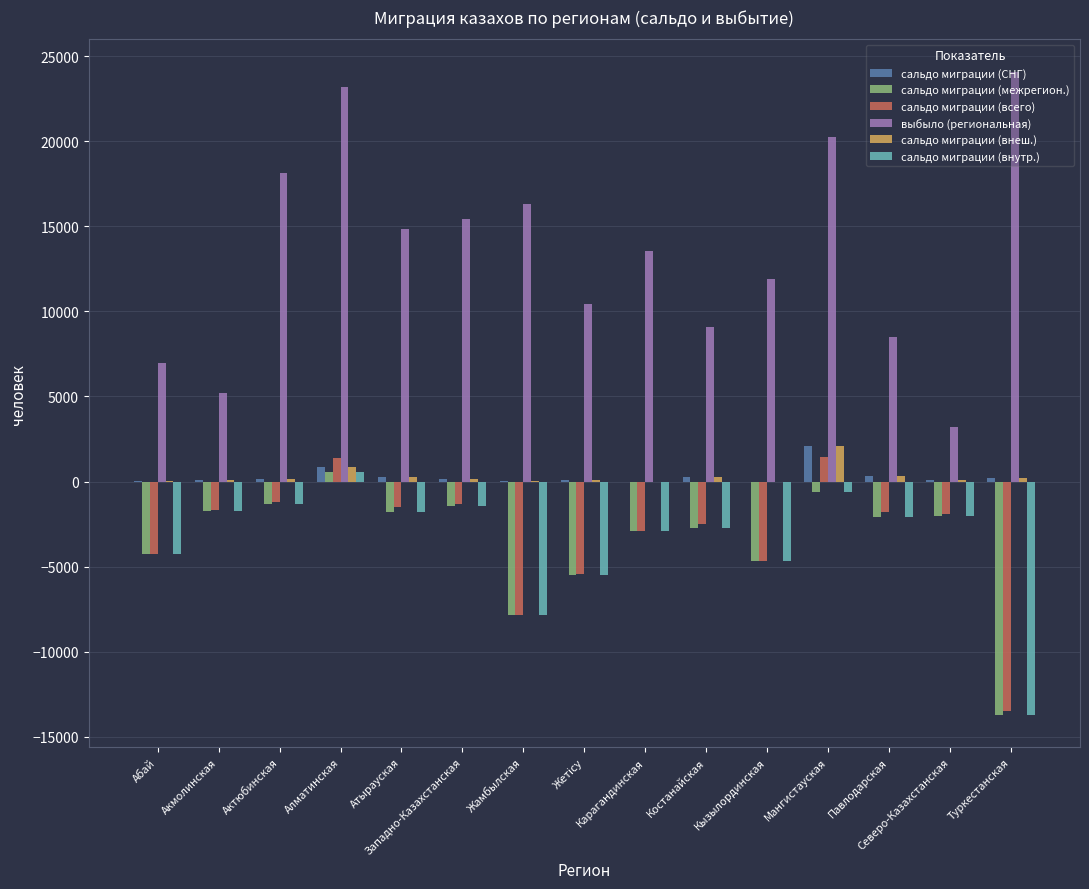

Which label corresponds to the largest value in the chart?

Туркестанская